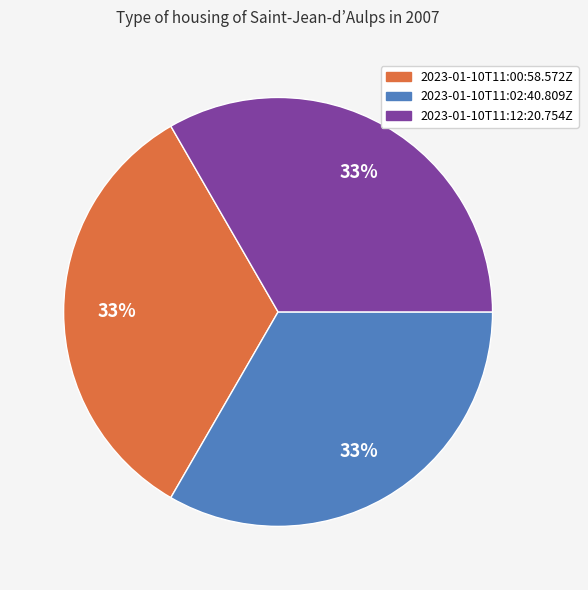

To the nearest percent, what is the combined percentage of 2023-01-10T11:12:20.754Z and 2023-01-10T11:02:40.809Z?

67%